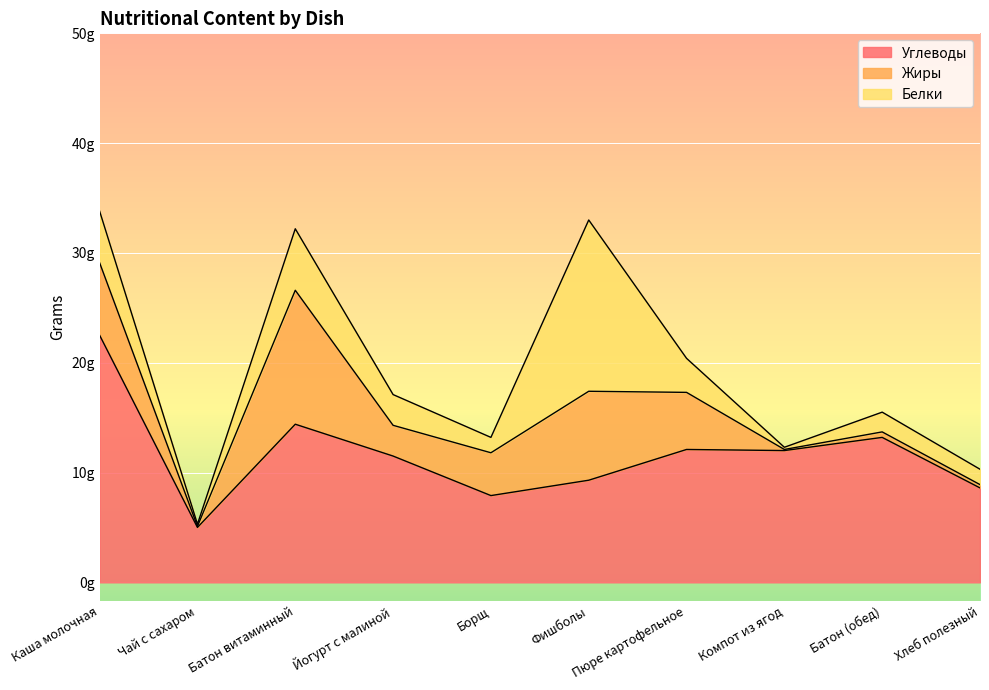

Which series has the largest range (max minus min)?

Углеводы